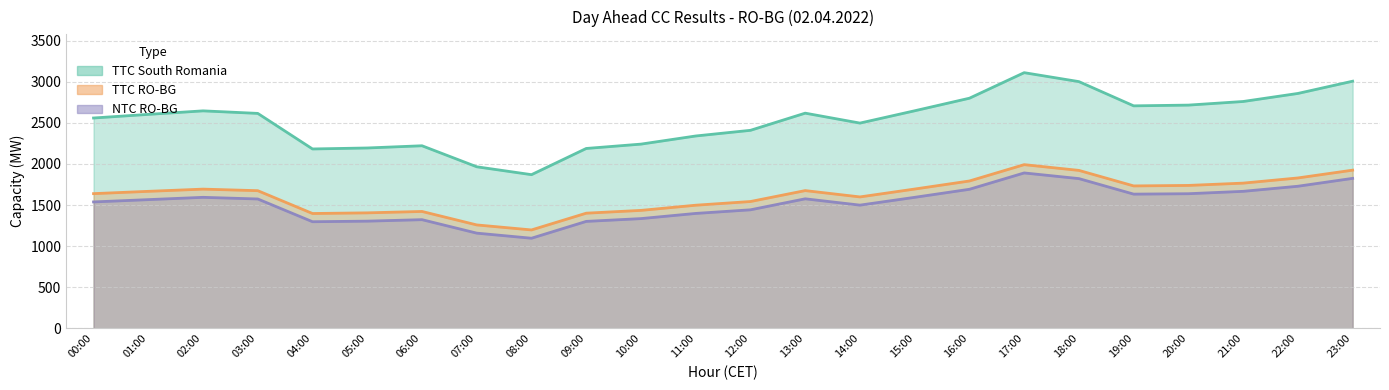

What are all the series names shown in the legend?

TTC South Romania, TTC RO-BG, NTC RO-BG